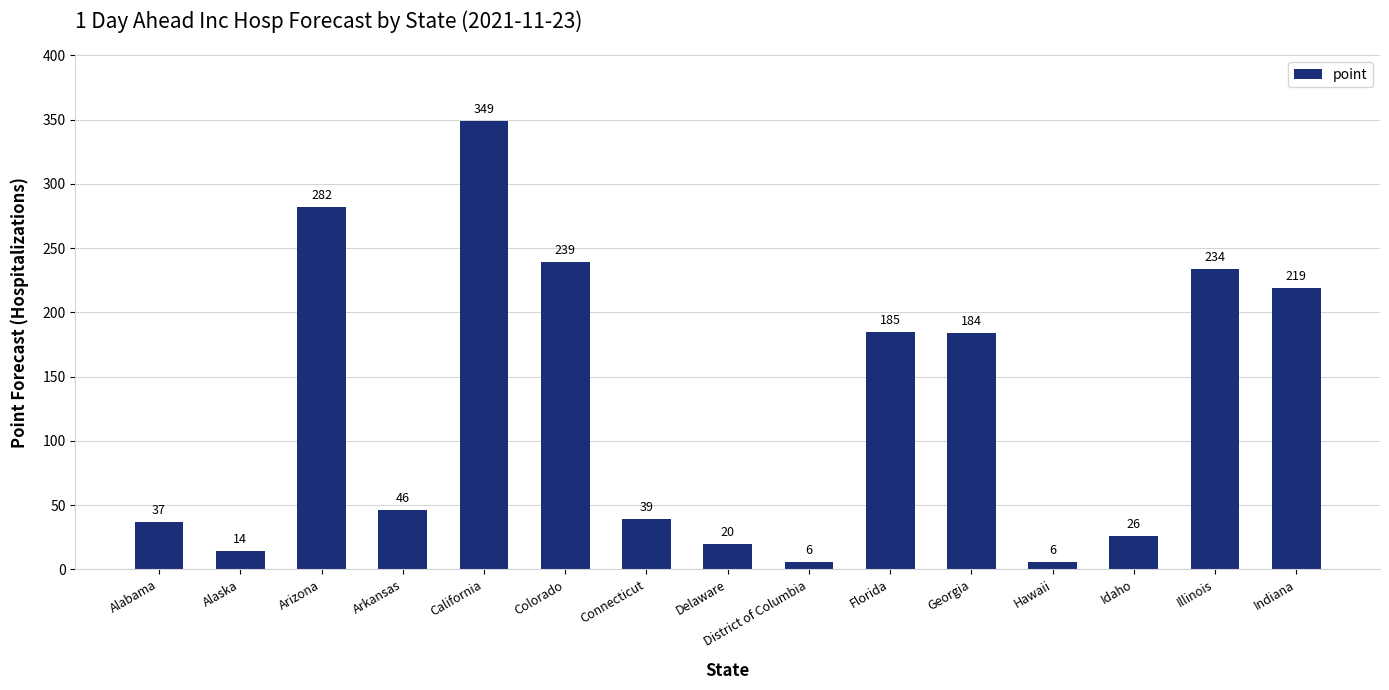

The chart shows a value of 426 at Colorado. True or false?

False